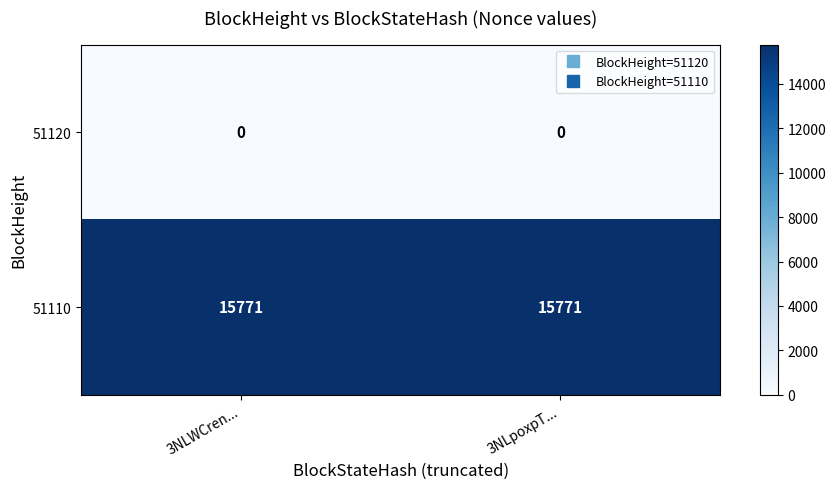

What is the total value across all series at 3NLWCren...?

15771